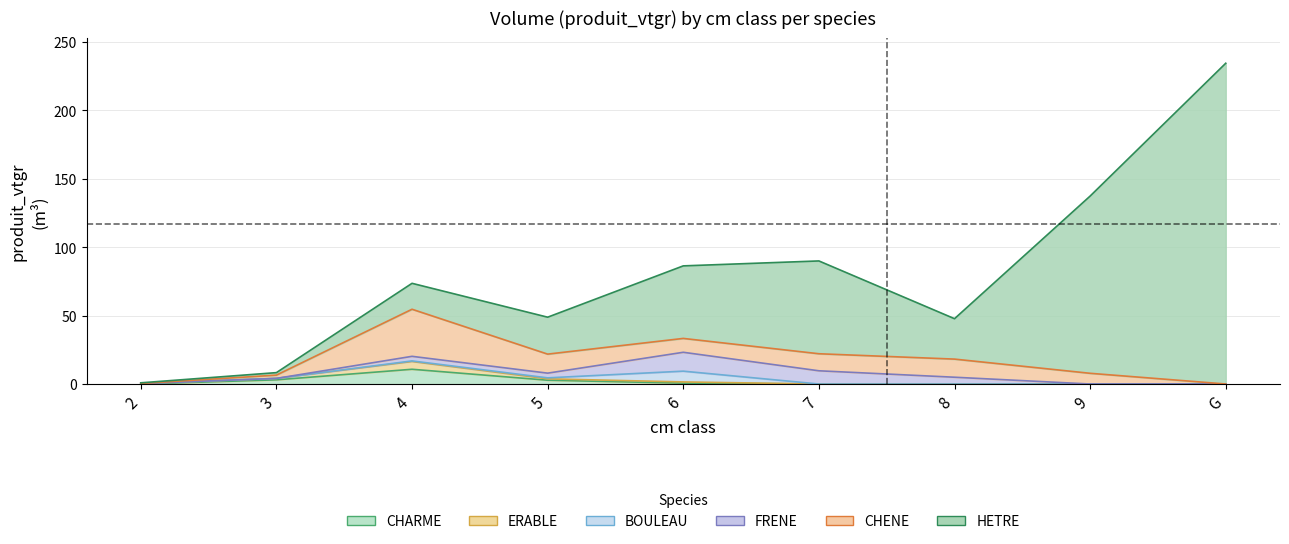

How many values in BOULEAU are above zero?

3